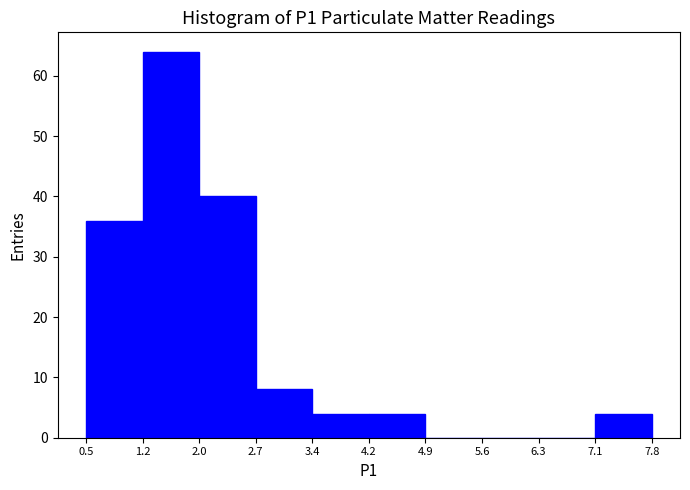

Which range on the x-axis has the tallest bar?

1.2 to 2.0